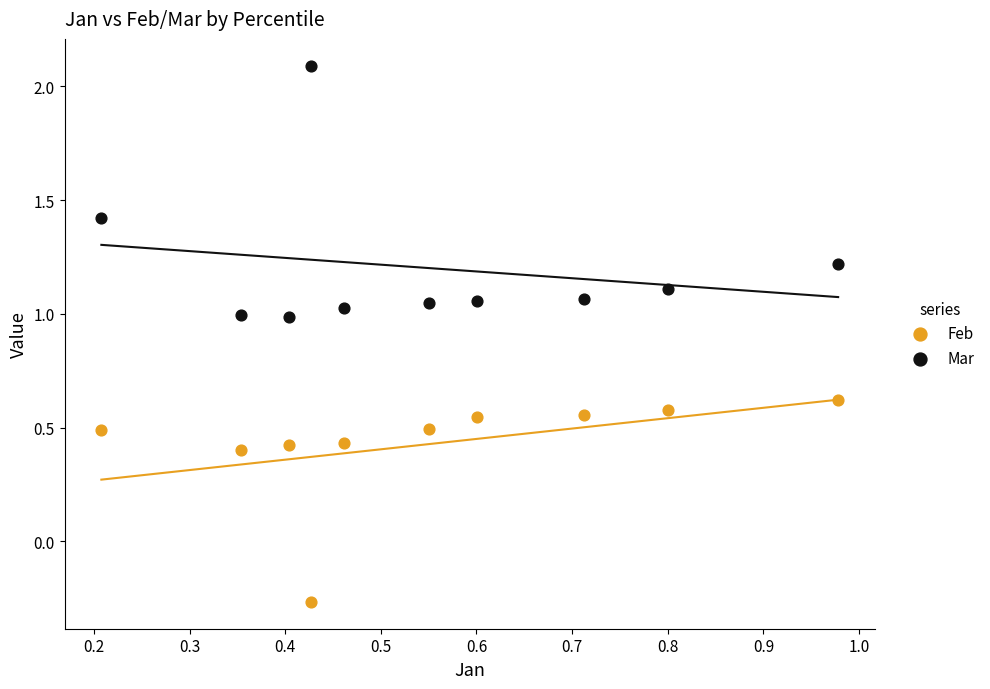

Which series reaches the minimum Y coordinate?

Feb